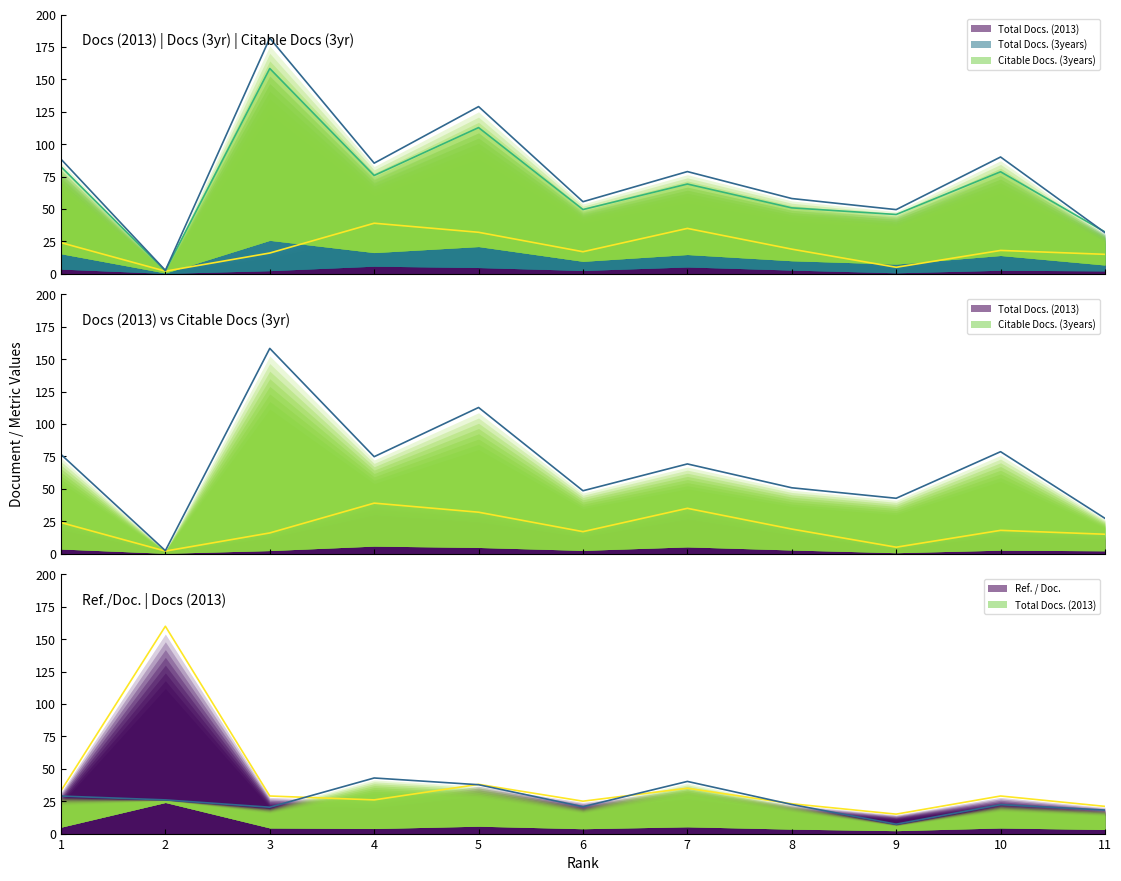

True or false: Total Docs. (2013) and Total Docs. (3years) intersect in this chart.

False